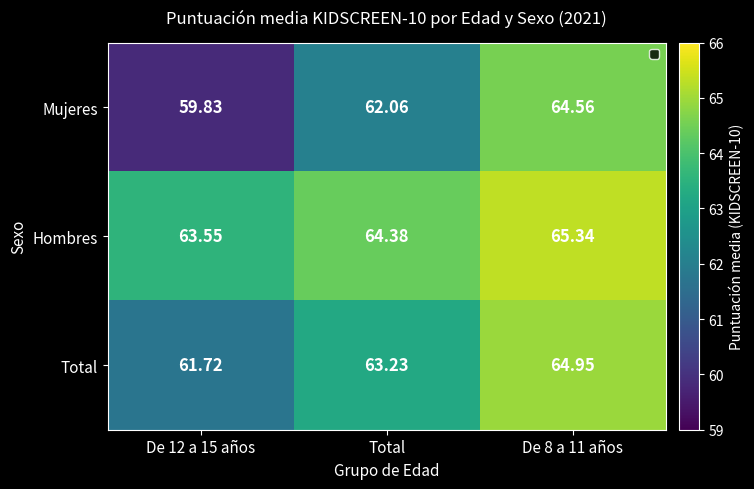

At De 12 a 15 años, list the series in order from smallest to largest.

Mujeres, Total, Hombres